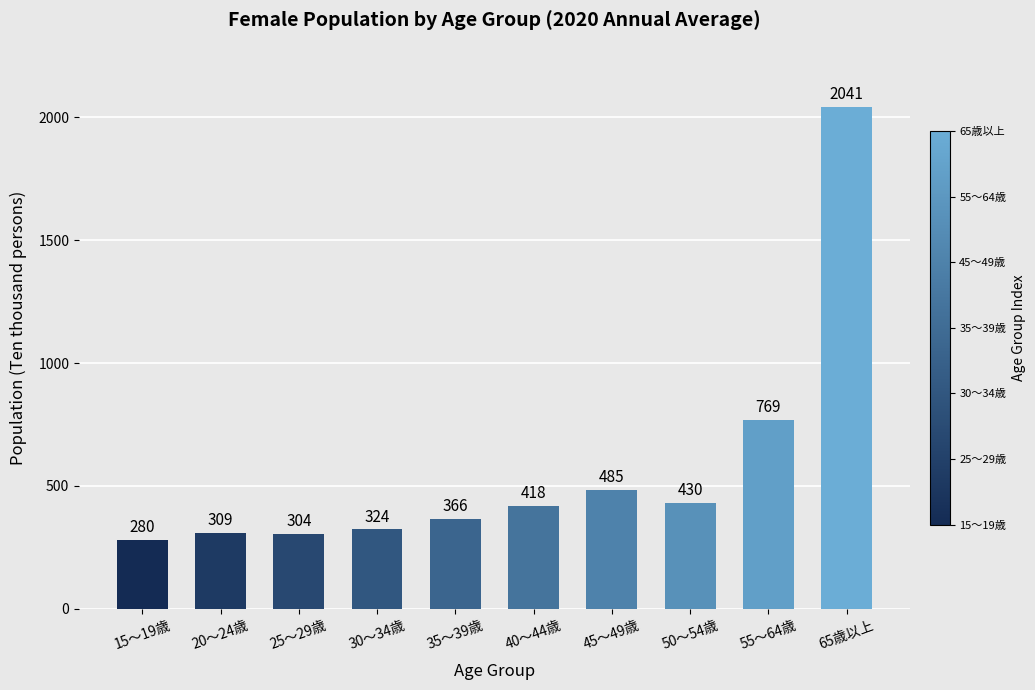

What value does the data have at 45～49歳?

485